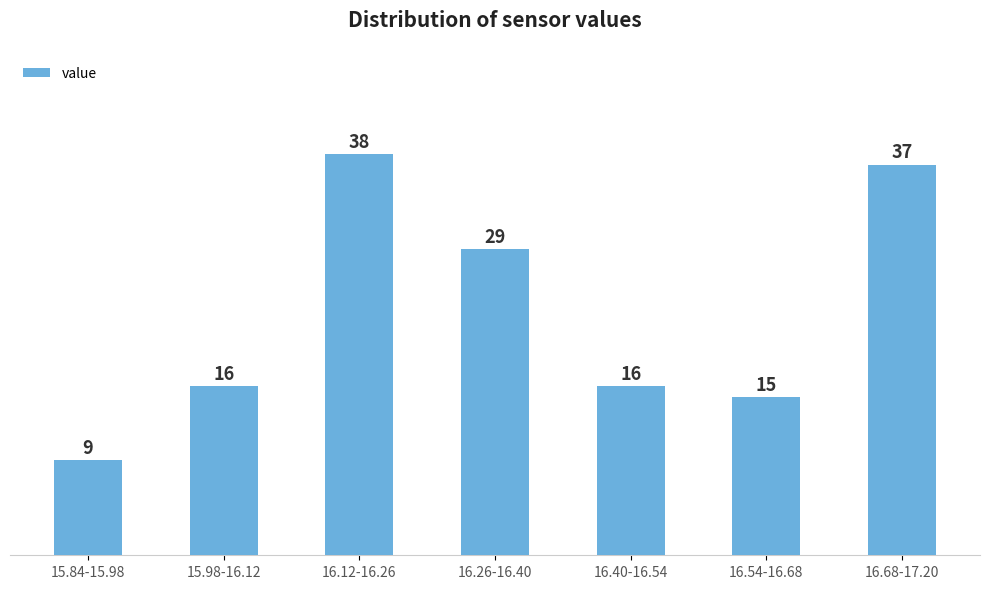

Reading left to right, extract all data points from this chart.

15.84-15.98=9	15.98-16.12=16	16.12-16.26=38	16.26-16.40=29	16.40-16.54=16	16.54-16.68=15	16.68-17.20=37